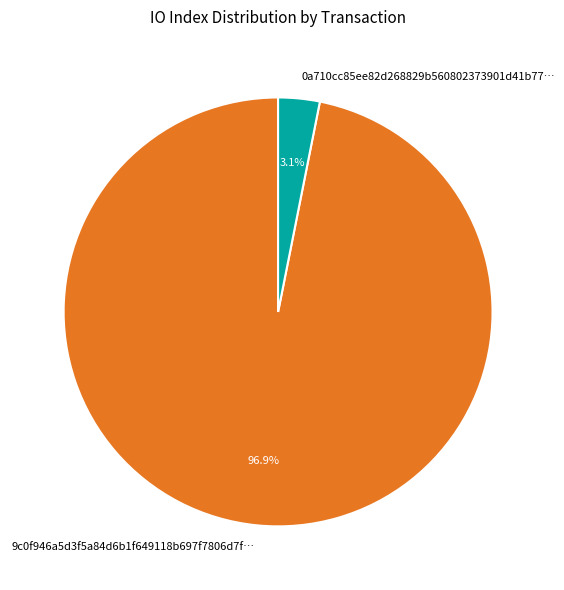

What is the total percentage of 0a710cc85ee82d268829b560802373901d41b77… and 9c0f946a5d3f5a84d6b1f649118b697f7806d7f…?

100.0%